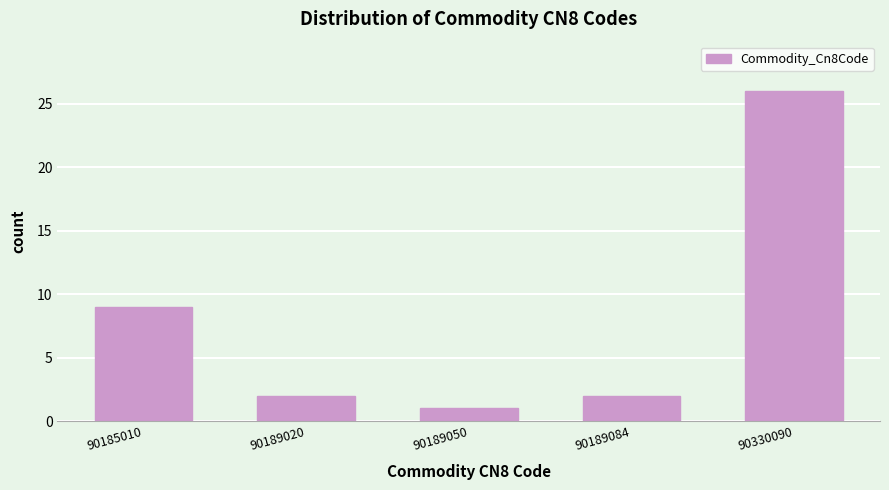

Reading left to right, extract all data points from this chart.

90185010=9	90189020=2	90189050=1	90189084=2	90330090=26